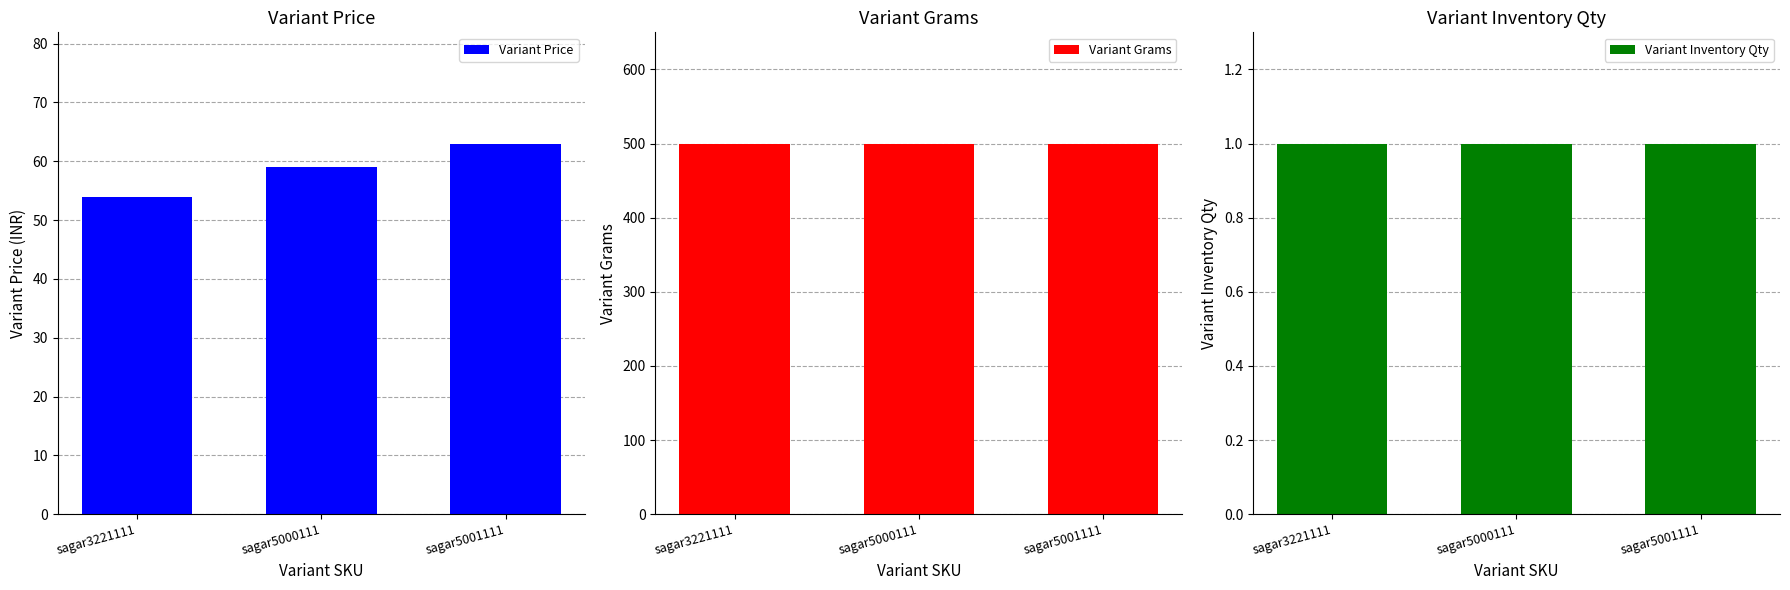

Reading left to right, what are all the values shown in this chart?

Variant Price: sagar3221111=54	sagar5000111=59	sagar5001111=63
Variant Grams: sagar3221111=500	sagar5000111=500	sagar5001111=500
Variant Inventory Qty: sagar3221111=1	sagar5000111=1	sagar5001111=1